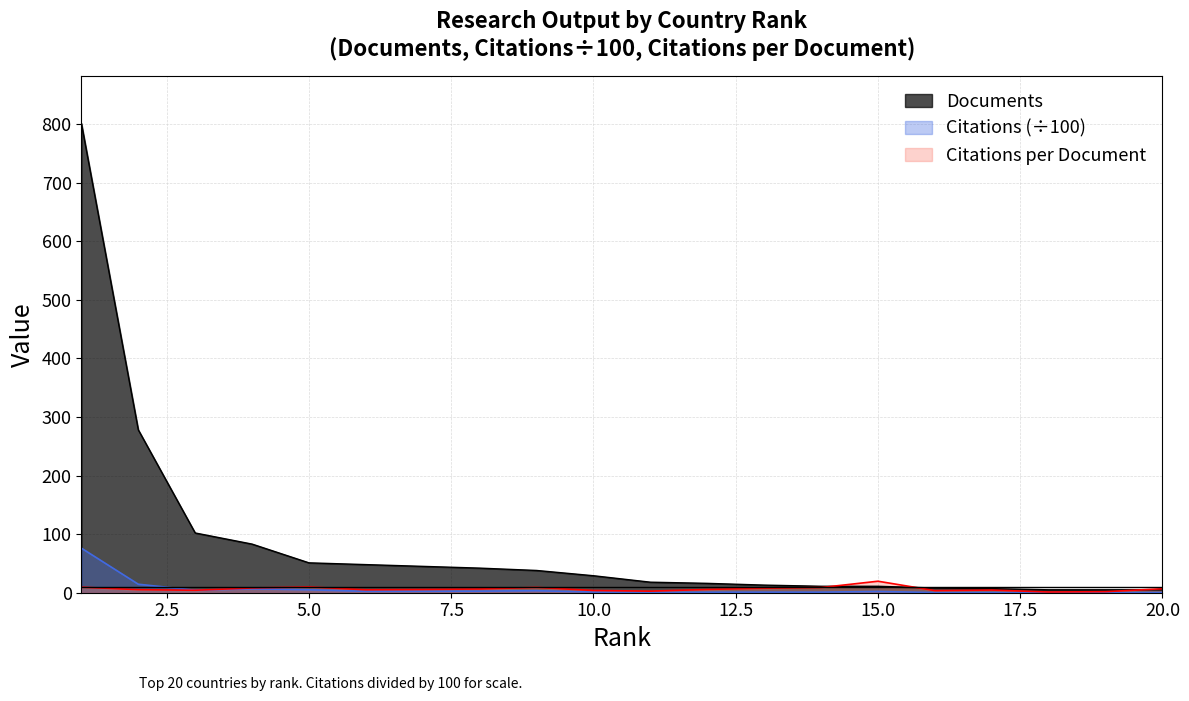

How many values in the Citations per document series exceed 5?

13